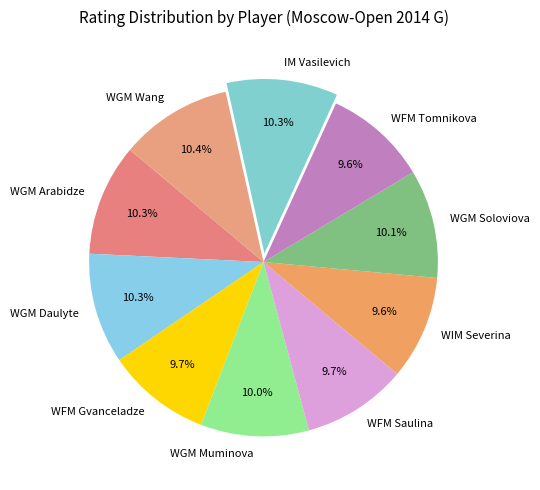

Approximately how many times larger is the value at WFM Tomnikova compared to WGM Arabidze?

0.9